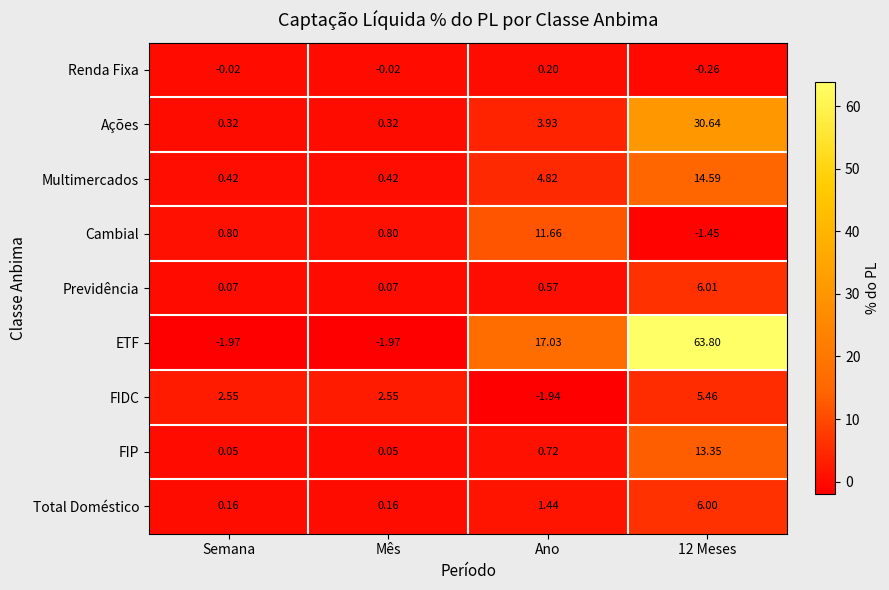

Which series has the widest spread of values?

ETF